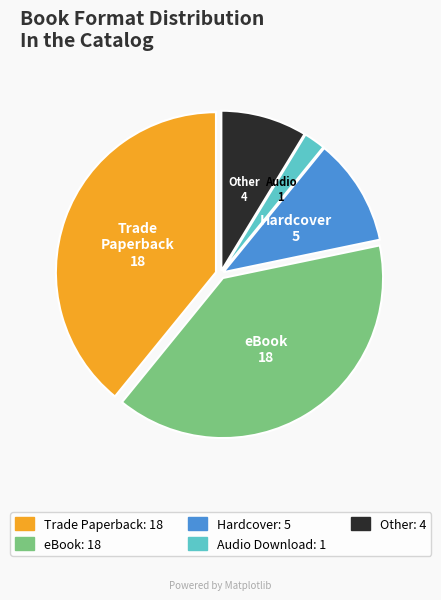

Is there any slice that represents more than half of the pie?

No